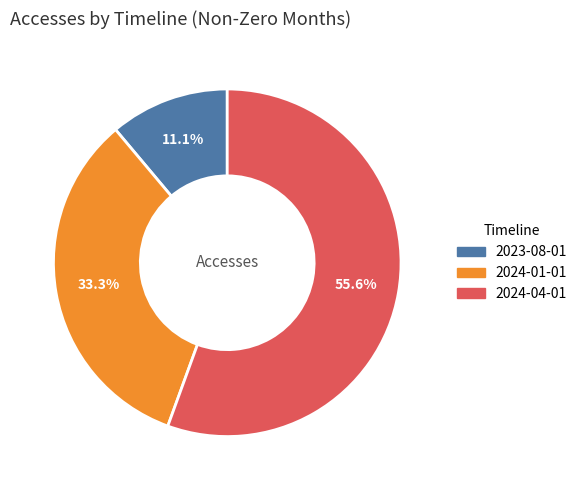

Count the number of slices in the pie.

3